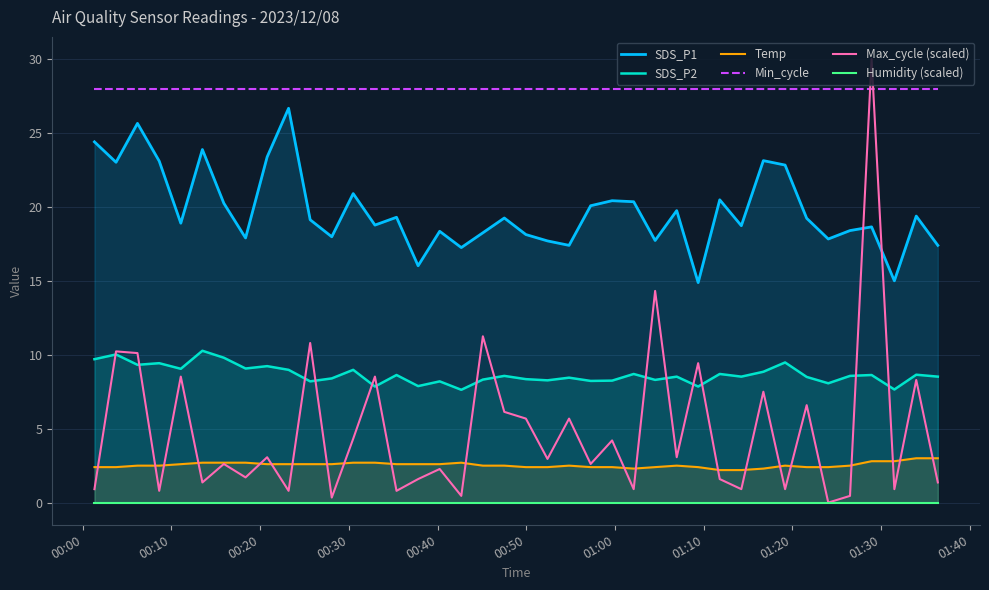

What is the maximum value for Min_cycle?

28.0